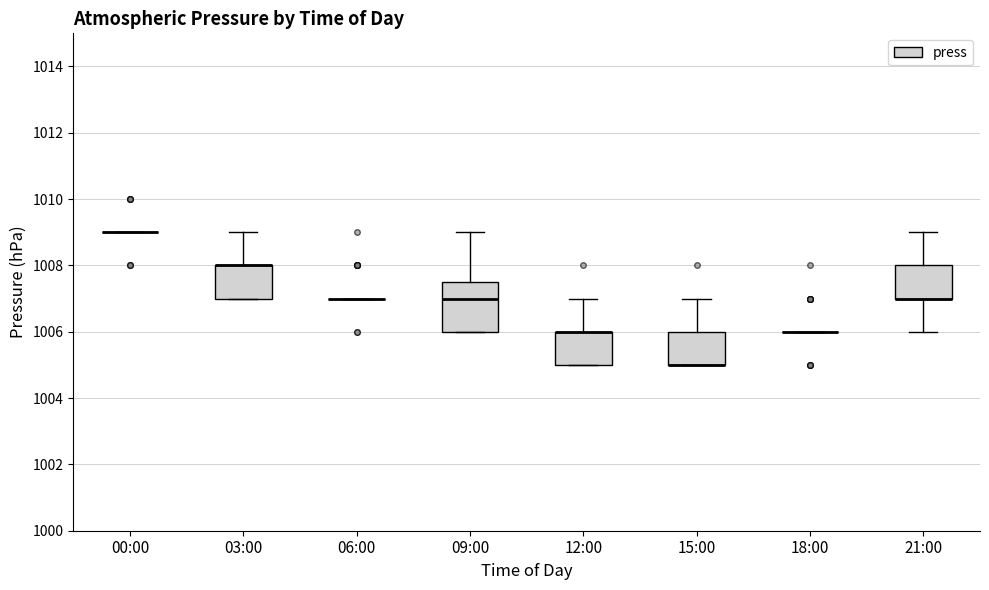

Reading left to right, read every box against the y-axis: the position of its median line, the range the box covers, and the ends of its whiskers. The values are not printed on the chart, so give them approximately, as read against the axis.

00:00: box collapsed to a line at 1009.0, whiskers 1009.0 to 1009.0
03:00: median 1008.0 (drawn on the box's upper edge), box 1007.0 to 1008.0, whiskers 1007.0 to 1009.0
06:00: box collapsed to a line at 1007.0, whiskers 1007.0 to 1007.0
09:00: median 1007.0, box 1006.0 to 1007.6, whiskers 1006.0 to 1009.0
12:00: median 1006.0 (drawn on the box's upper edge), box 1005.0 to 1006.0, whiskers 1005.0 to 1007.0
15:00: median 1005.0 (drawn on the box's lower edge), box 1005.0 to 1006.0, whiskers 1005.0 to 1007.0
18:00: box collapsed to a line at 1006.0, whiskers 1006.0 to 1006.0
21:00: median 1007.0 (drawn on the box's lower edge), box 1007.0 to 1008.0, whiskers 1006.0 to 1009.0